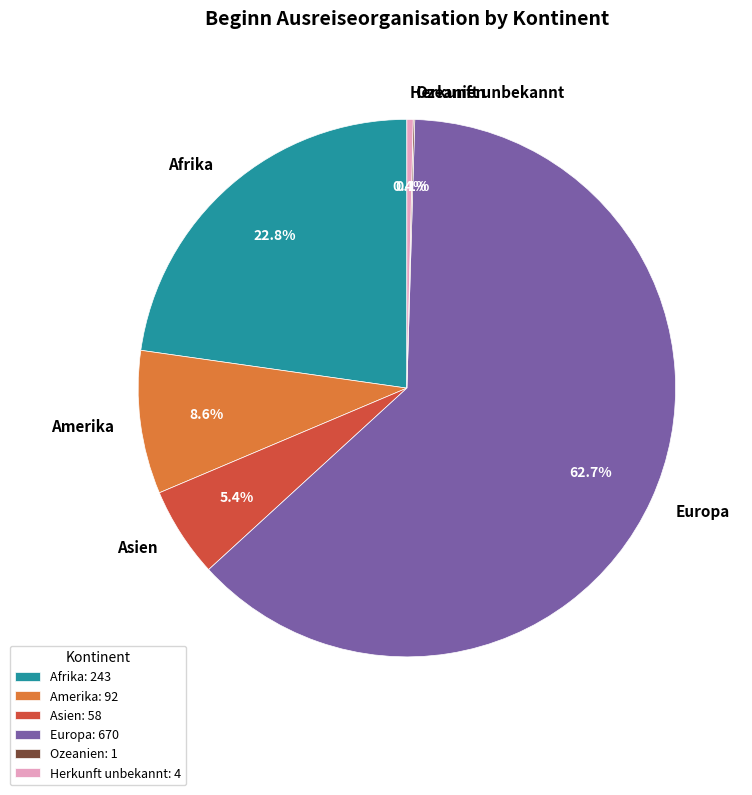

How much of the chart is everything except Herkunft unbekannt?

99.6%